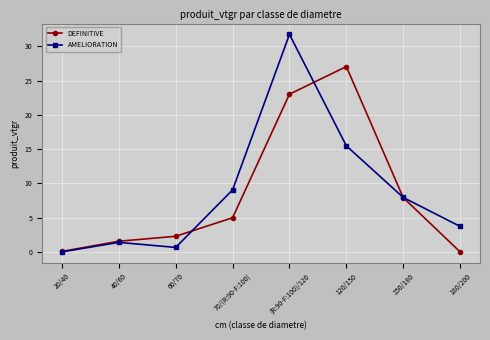

At how many categories does at least one series exceed 16?

2